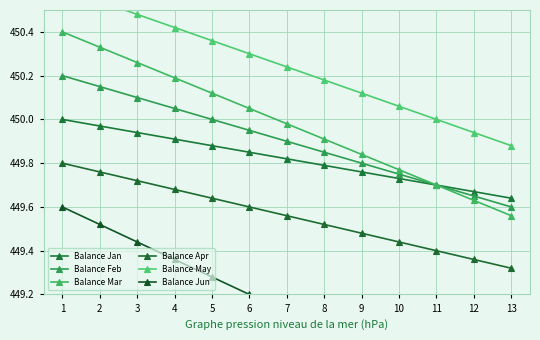

At which category does the chart reach its peak across all series?

1